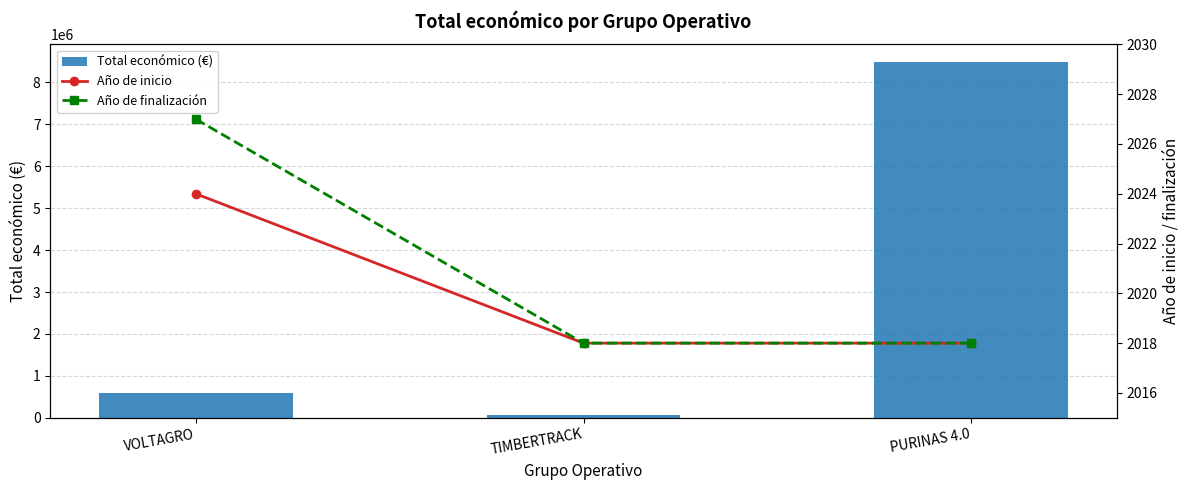

What are all the series names shown in the legend?

Total económico (€), Año de inicio, Año de finalización